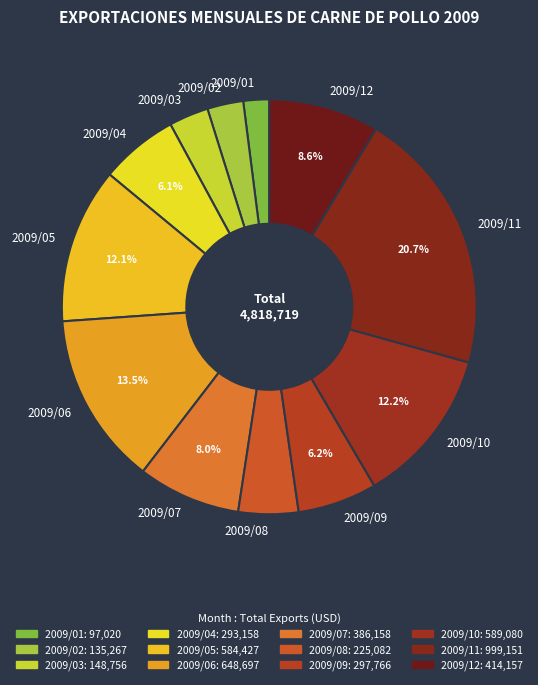

What is the largest slice in the pie chart?

2009/11